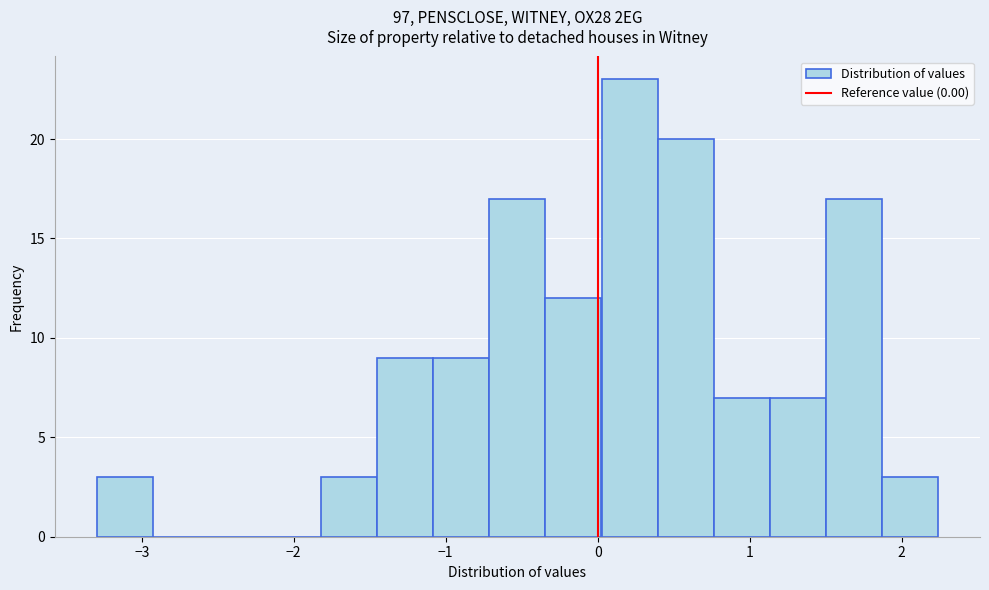

Around what value on the x-axis is the tallest bar? Give the approximate position of its centre, as read against the axis.

0.2